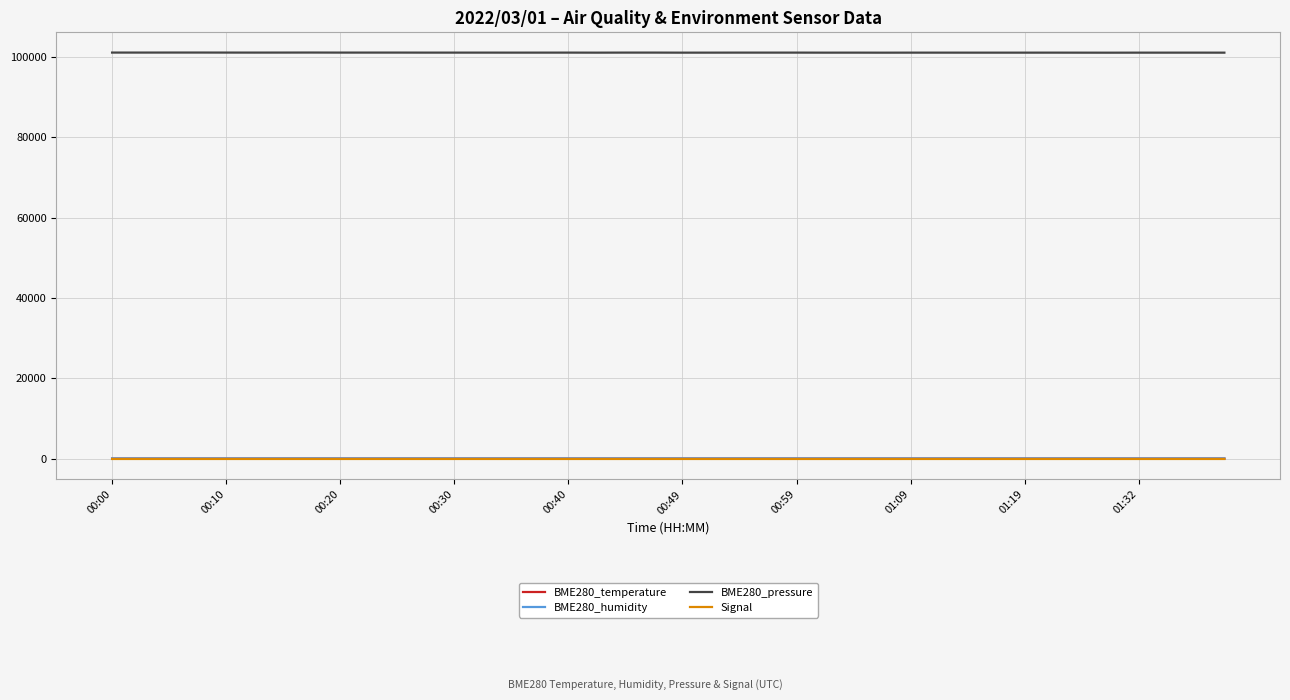

Which series has the largest total across all categories?

BME280_pressure